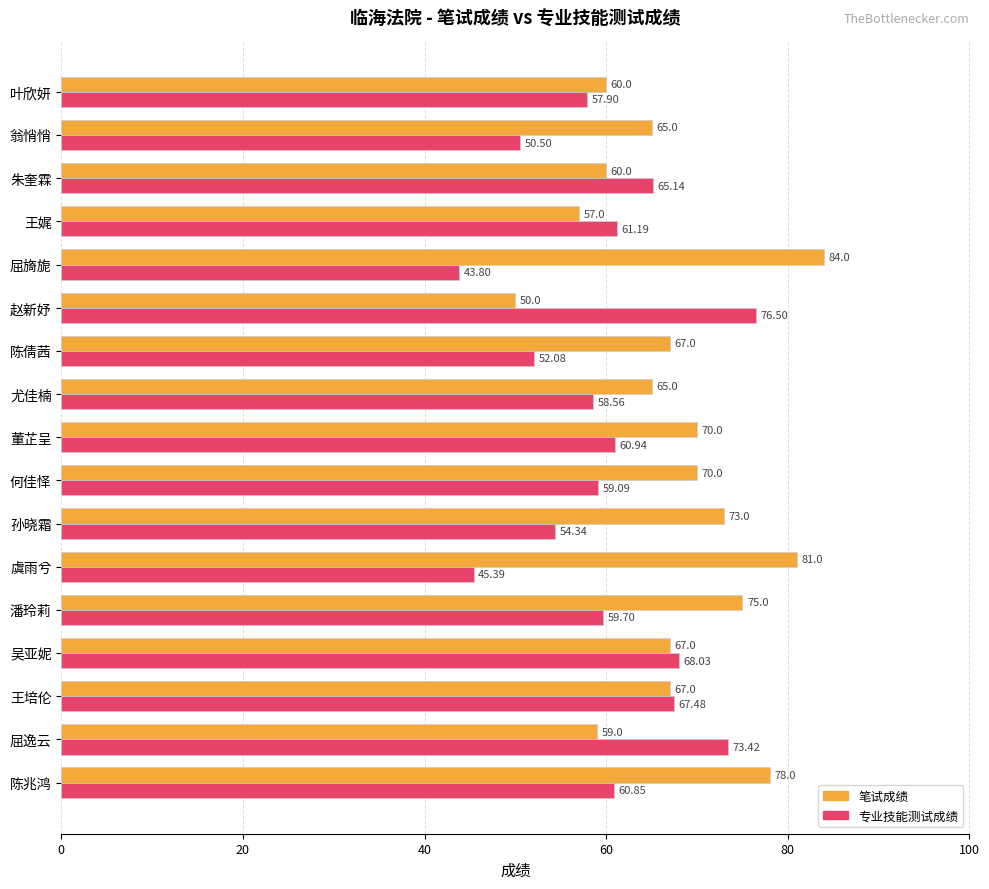

At which category does the chart reach its peak across all series?

屈旖旎